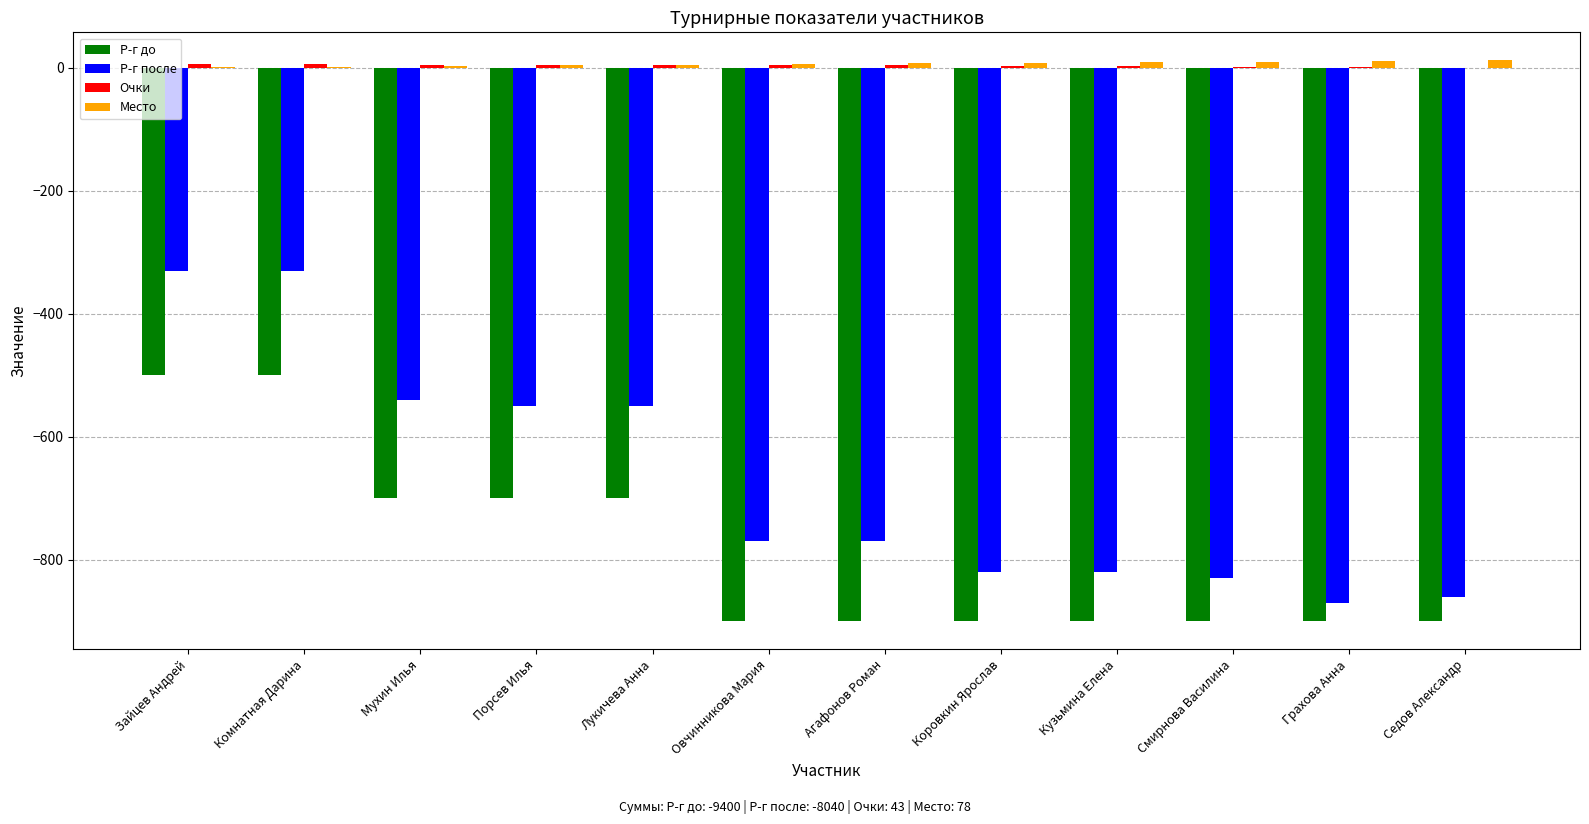

Which series has the largest range (max minus min)?

Р-г после